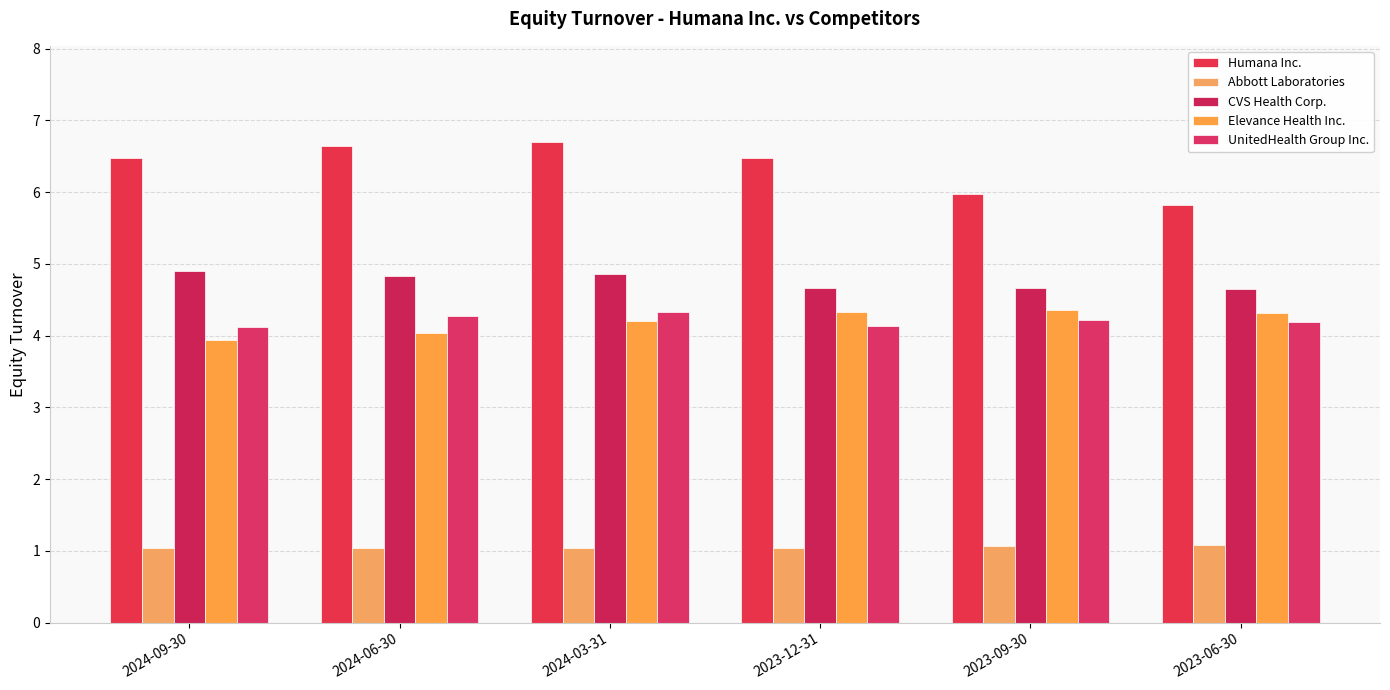

What value does the CVS Health Corp. series have at 2023-12-31?

4.7